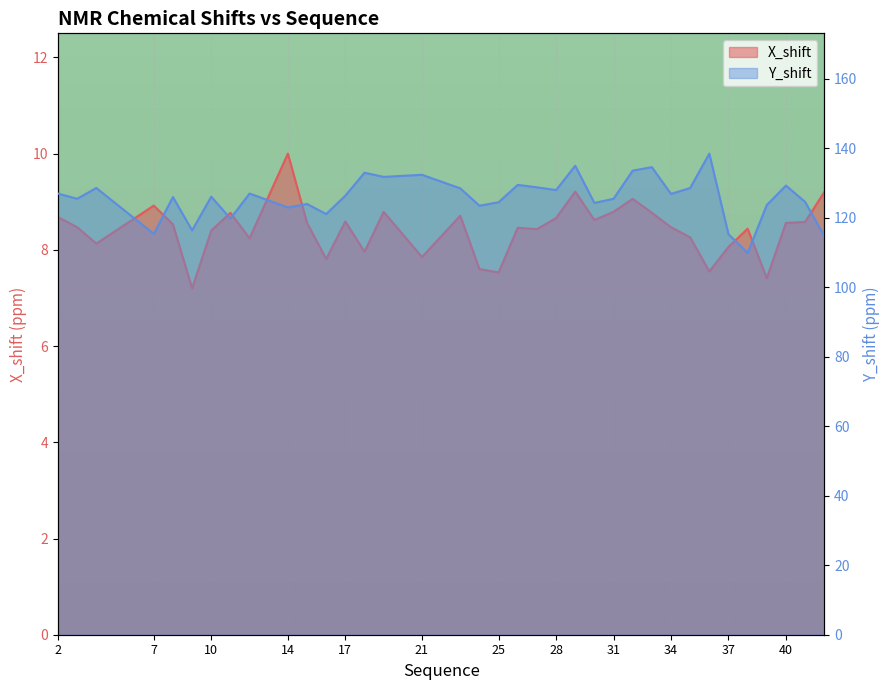

At which category does Y_shift reach its first local peak?

4